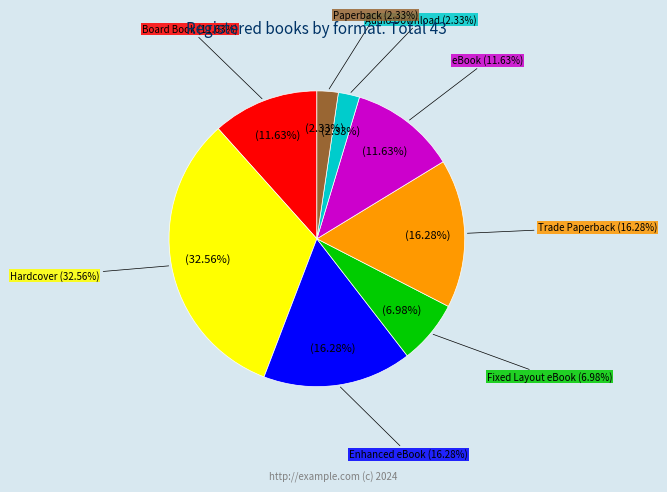

What is the change in value from Hardcover to eBook?

-9